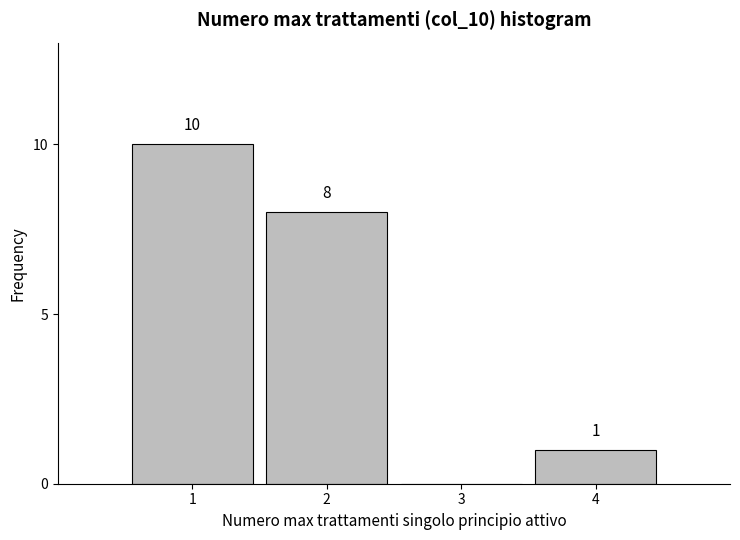

Reading left to right, extract all data points from this chart.

1=10	2=8	3=0	4=1